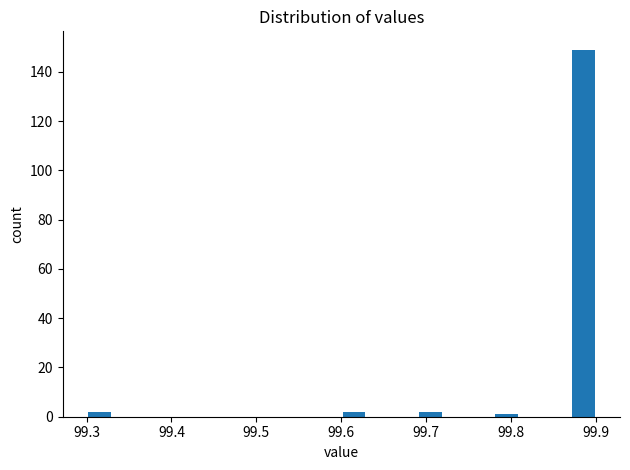

Read against the x-axis, roughly where is the centre of the tallest bar?

99.89